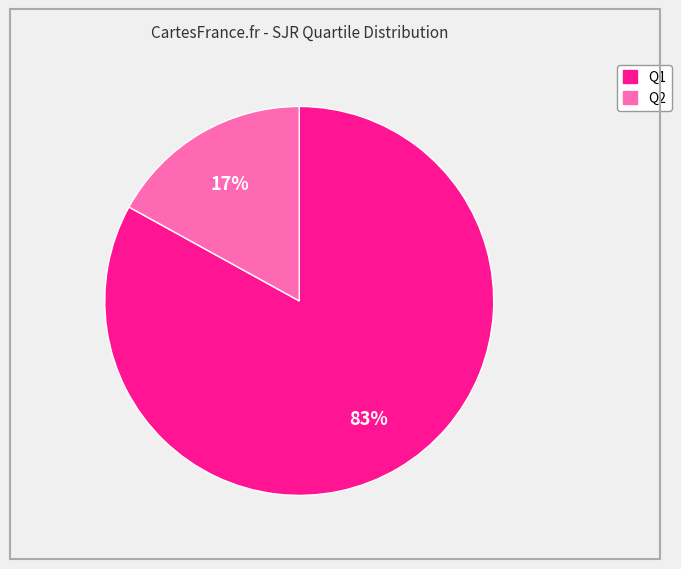

Is there a majority slice in this chart?

Yes